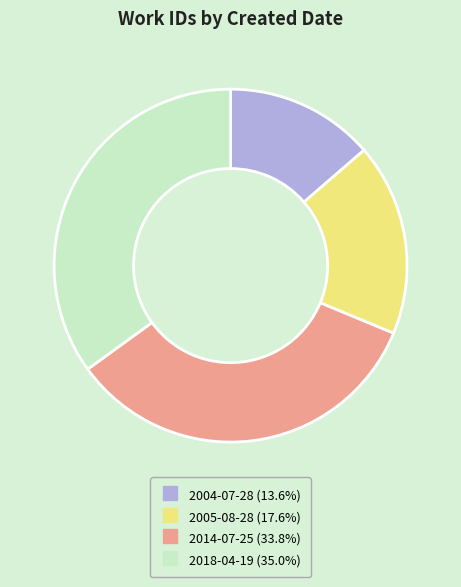

Is the sum of 2018-04-19 and 2005-08-28 greater than half?

Yes